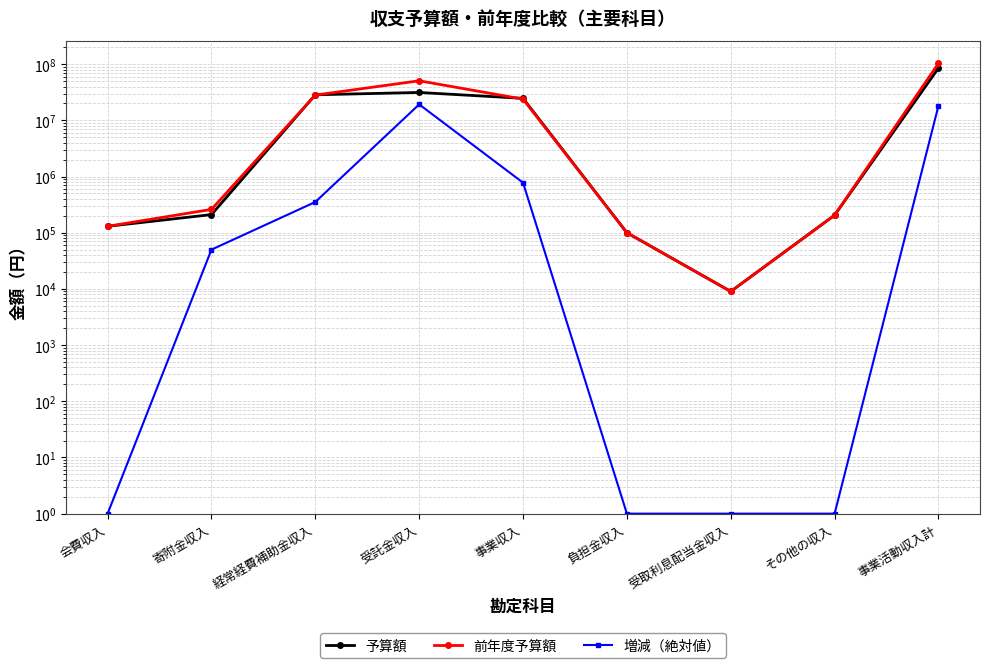

What is the value of the 前年度予算額 point at the 1st from the left?

130000